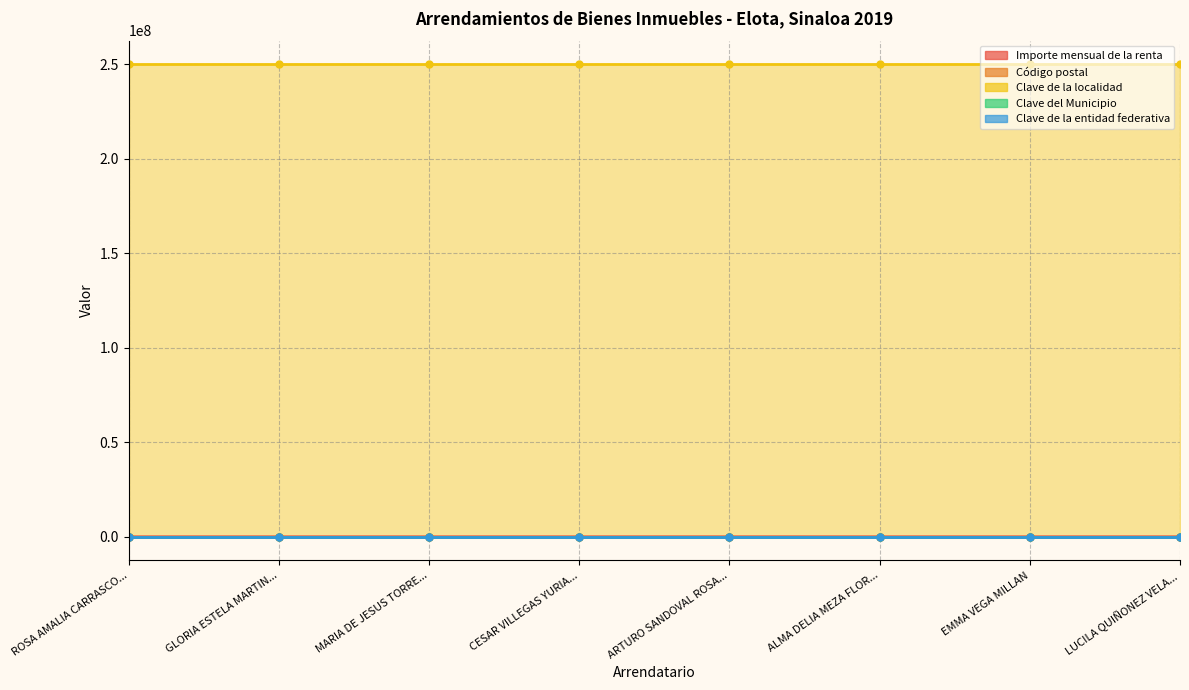

True or false: Importe mensual de la renta and Clave de la localidad cross at least once.

False